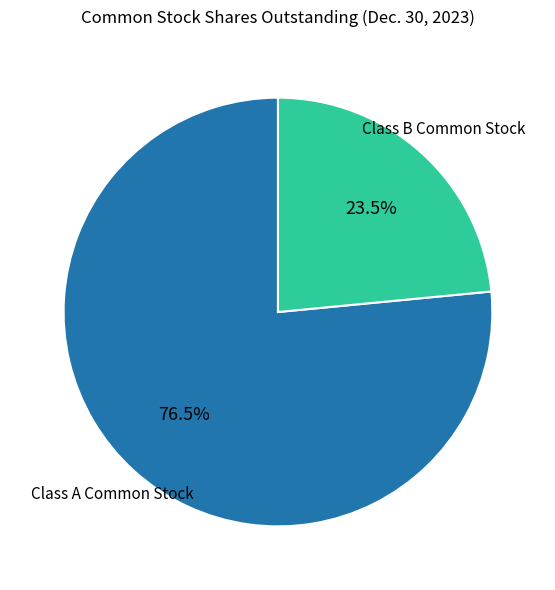

The Class A Common Stock slice represents 69% of the pie. True or false?

False